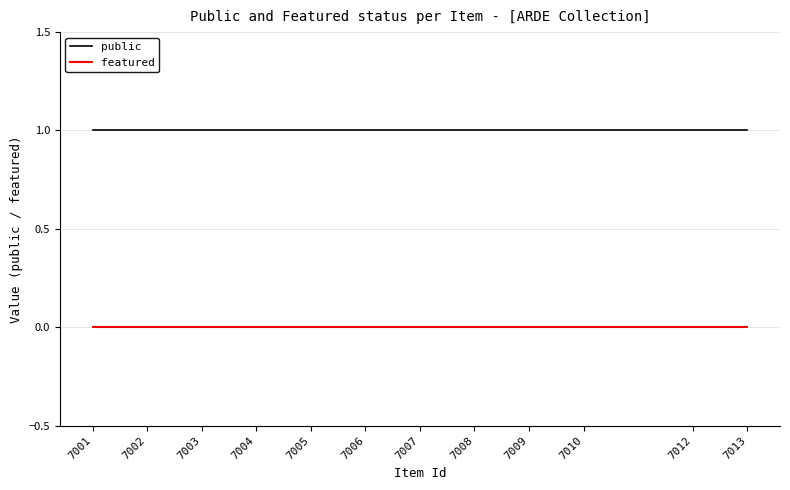

Rank the series by their average value, from lowest to highest.

featured, public